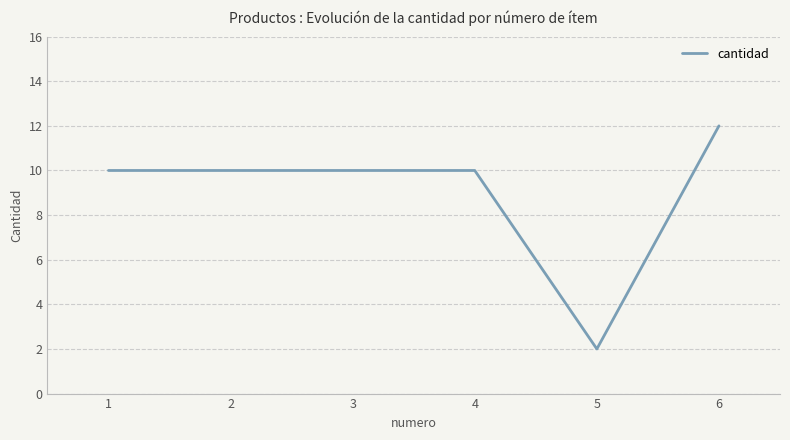

Reading left to right, transcribe all the data shown in this chart.

10	10	10	10	2	12